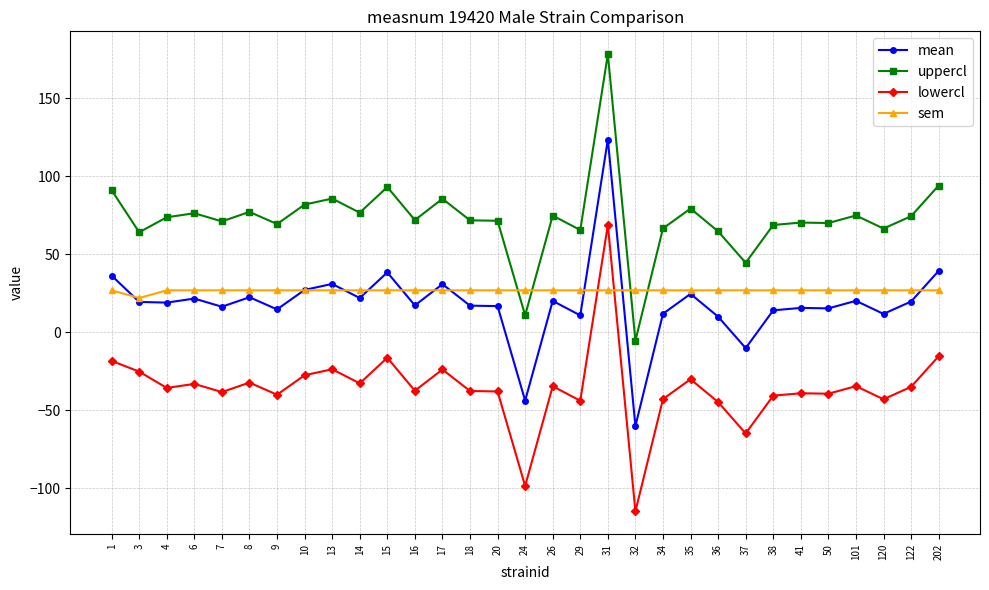

How many distinct data groups are displayed?

4